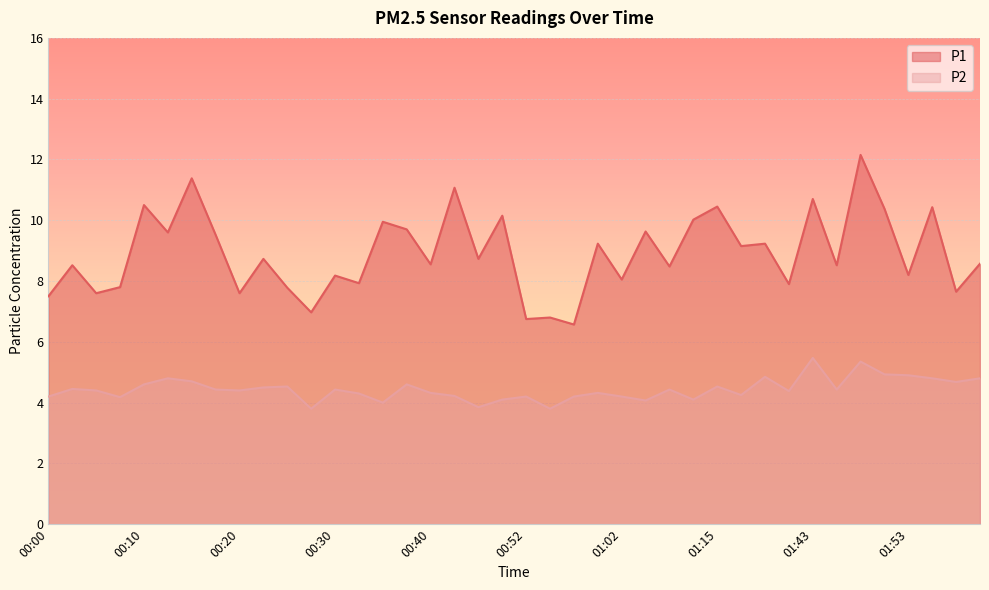

Is the value of P1 at 00:55 greater than the value of P2 at 00:47?

Yes